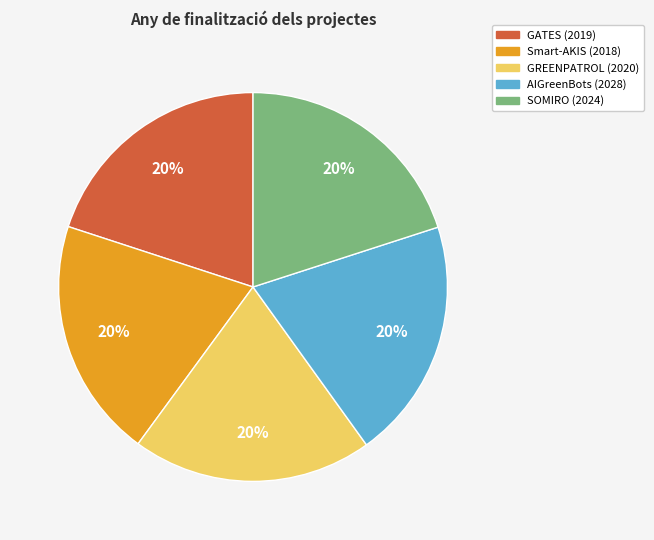

The SOMIRO (2024) slice represents 20% of the pie. True or false?

True